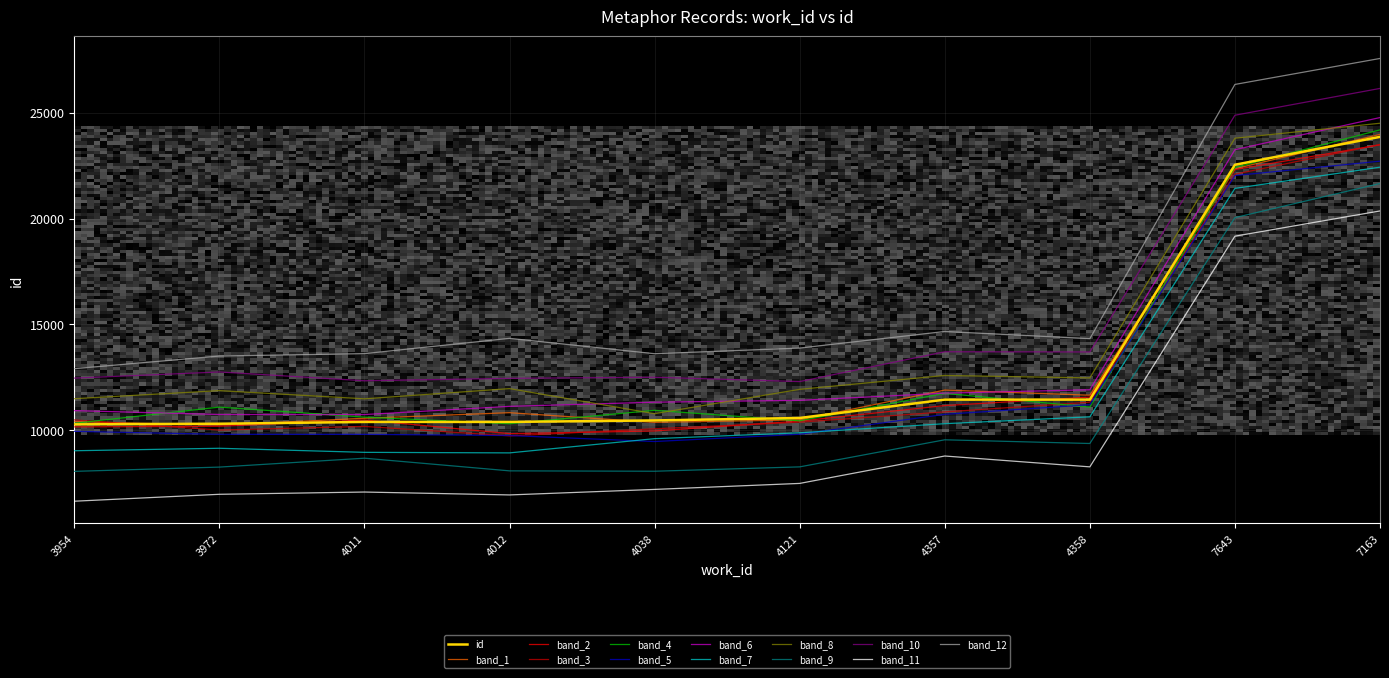

Count the number of data series in this chart.

13